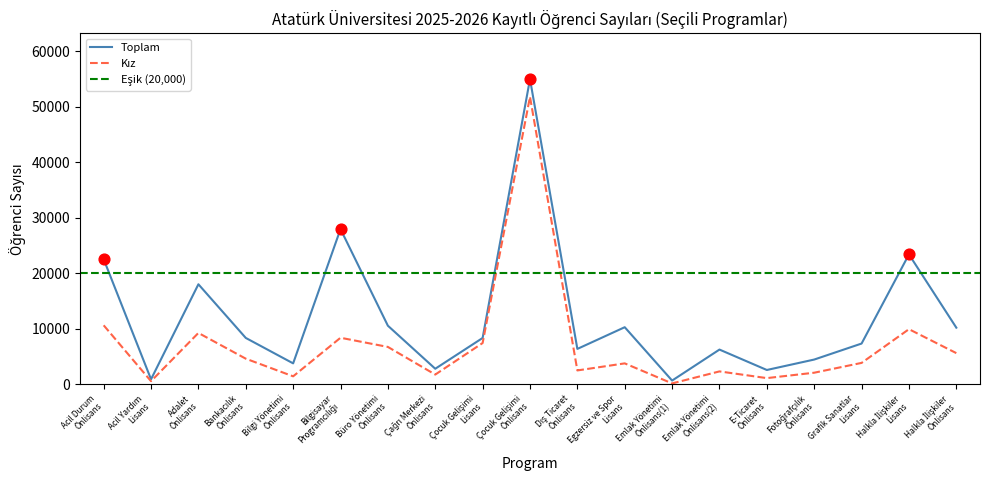

Which series has the largest Y range (max minus min)?

Toplam